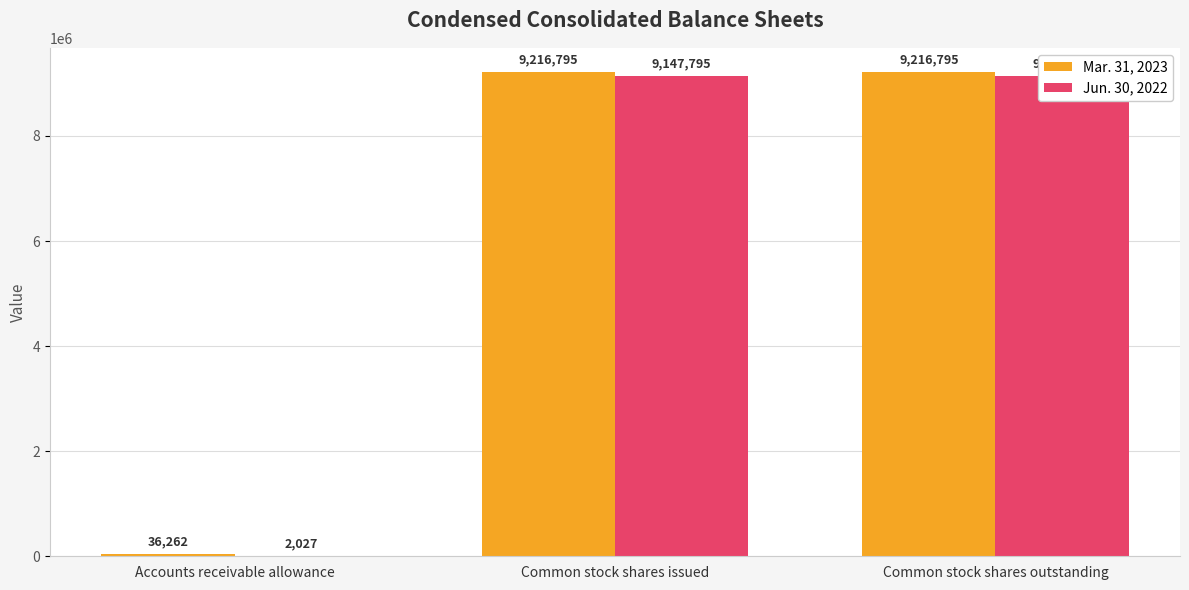

Reading left to right, what are all the values shown in this chart?

Mar. 31, 2023: Accounts receivable allowance=36262	Common stock shares issued=9216795	Common stock shares outstanding=9216795
Jun. 30, 2022: Accounts receivable allowance=2027	Common stock shares issued=9147795	Common stock shares outstanding=9147795